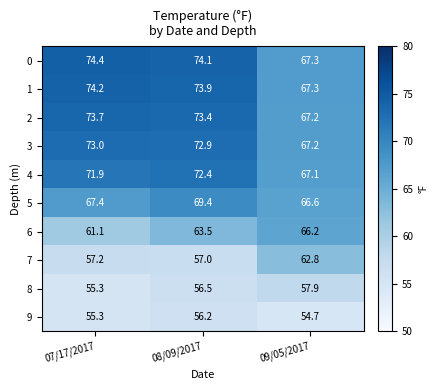

What is the average value of the 0 series?

71.9